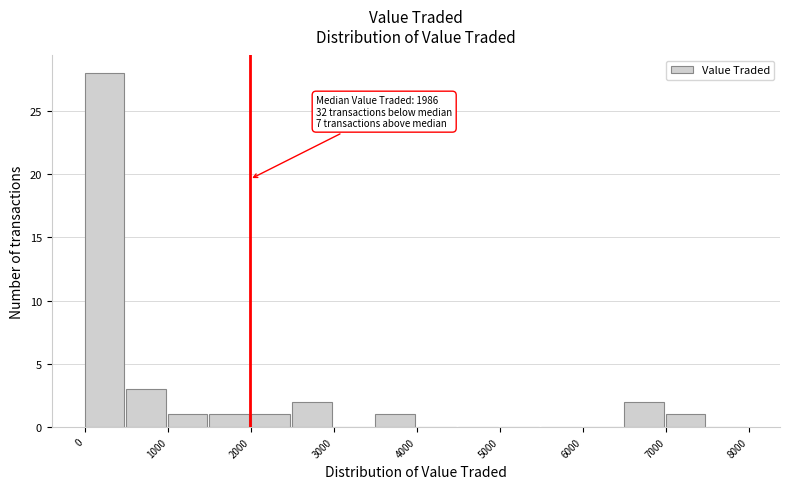

Which range on the x-axis has the tallest bar?

0 to 500